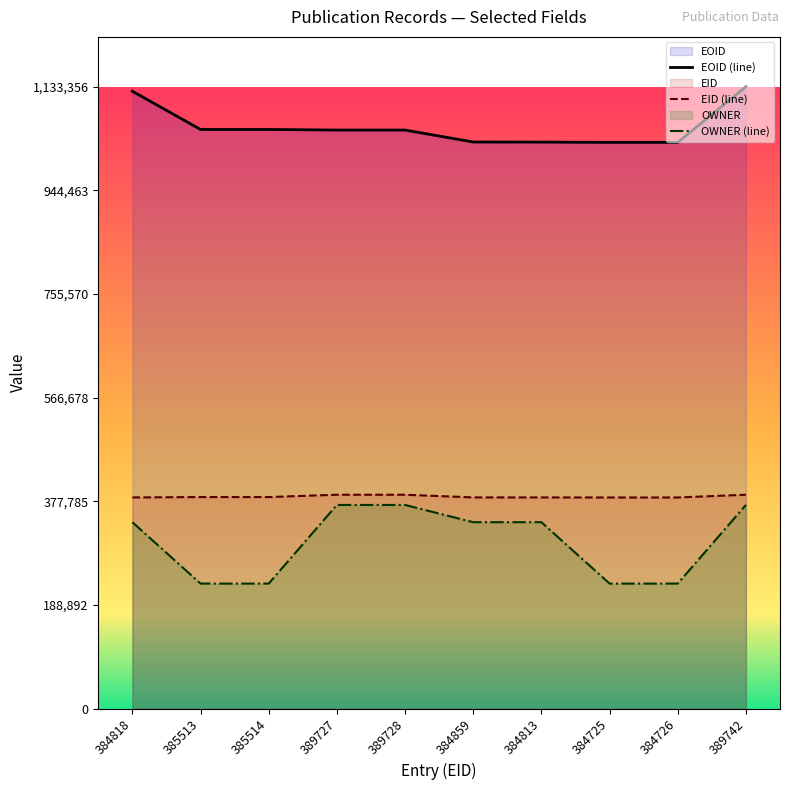

What is the sum of the EID values at 384725 and 389742?

774467